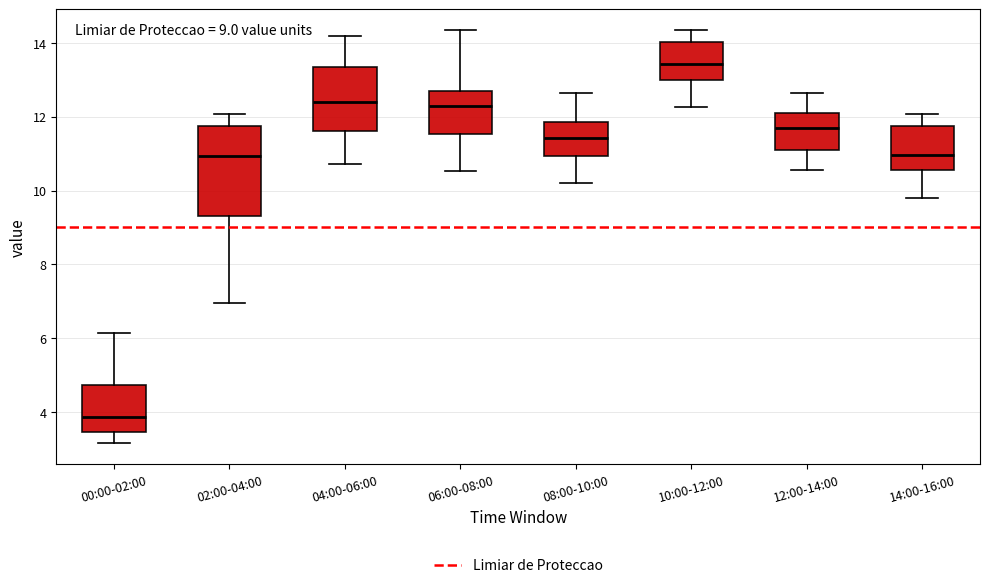

Which box's median line is the highest?

10:00-12:00